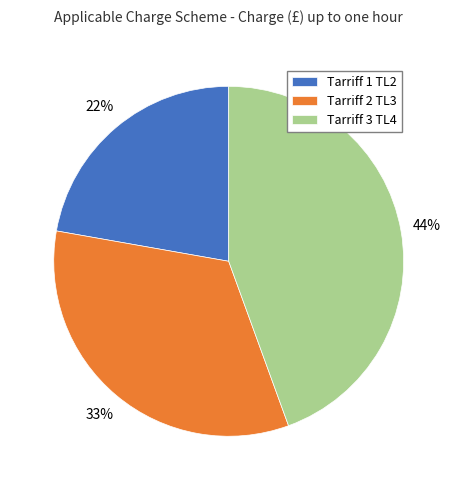

Count the number of slices in the pie.

3